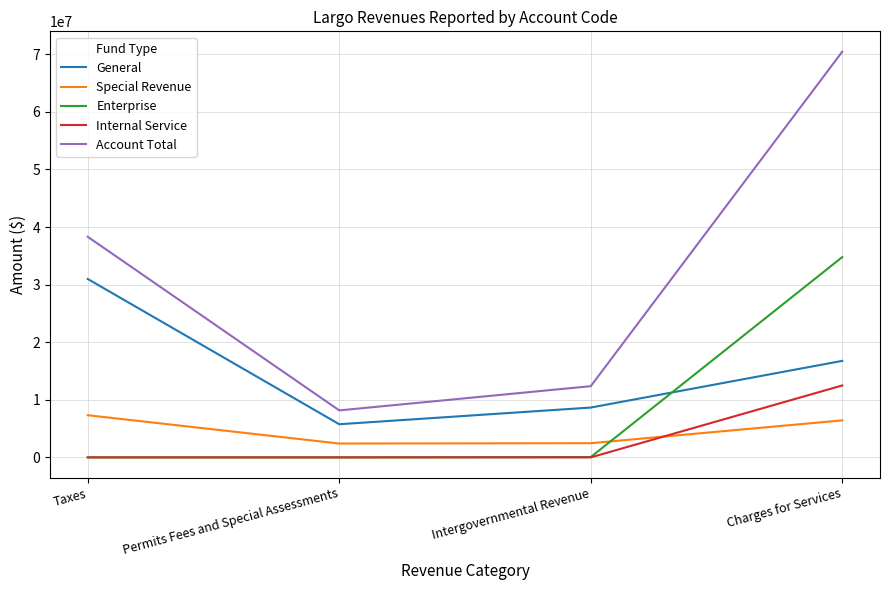

How many values in the Special Revenue series are below 6428147?

2